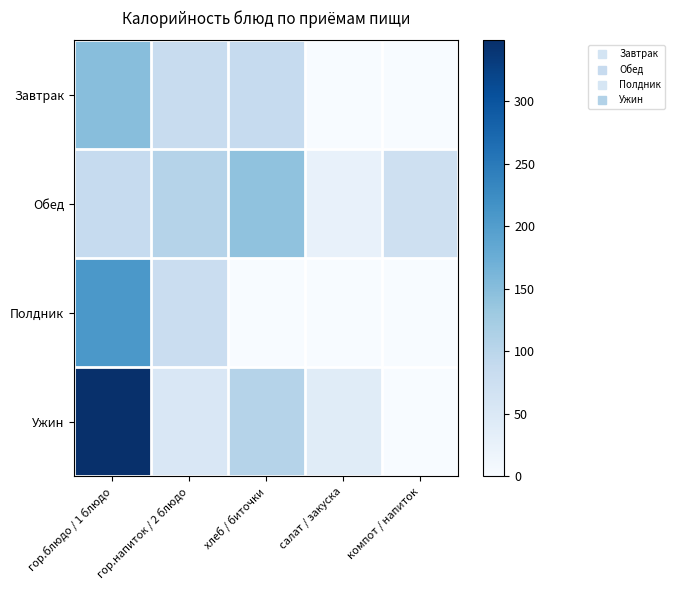

Reading left to right, list all the values displayed in this chart.

Завтрак: гор.блюдо / 1 блюдо=149.1	гор.напиток / 2 блюдо=83.3	хлеб / биточки=86.1	салат / закуска=0.0	компот / напиток=0.0
Обед: гор.блюдо / 1 блюдо=87.0	гор.напиток / 2 блюдо=106.3	хлеб / биточки=143.0	салат / закуска=26.7	компот / напиток=73.0
Полдник: гор.блюдо / 1 блюдо=208.5	гор.напиток / 2 блюдо=79.5	хлеб / биточки=0.0	салат / закуска=0.0	компот / напиток=0.0
Ужин: гор.блюдо / 1 блюдо=348.9	гор.напиток / 2 блюдо=52.2	хлеб / биточки=105.7	салат / закуска=40.0	компот / напиток=0.0